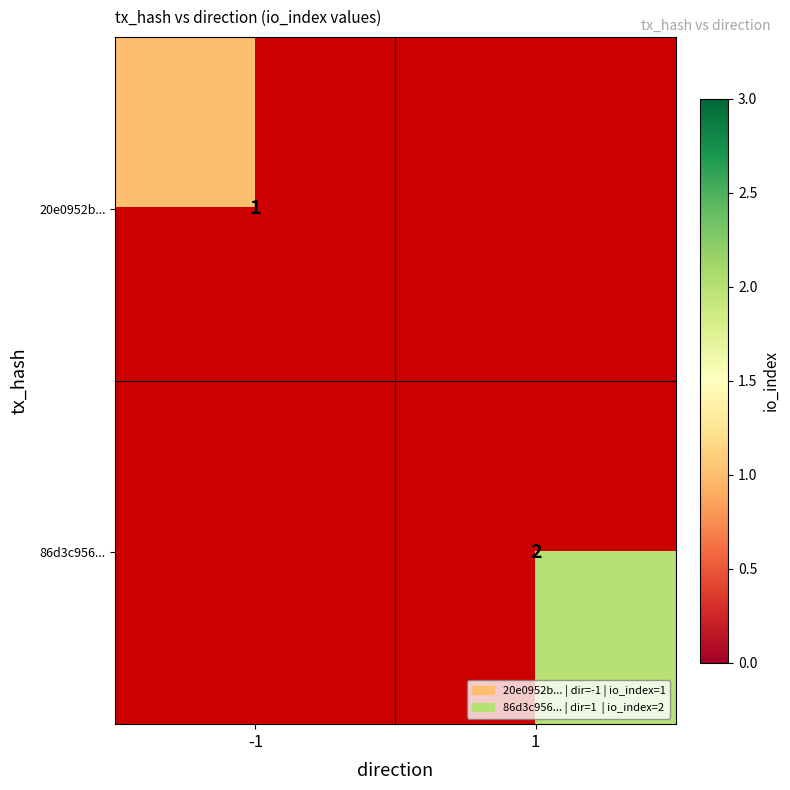

Is it true that 20e0952b... equals 1 at -1?

True